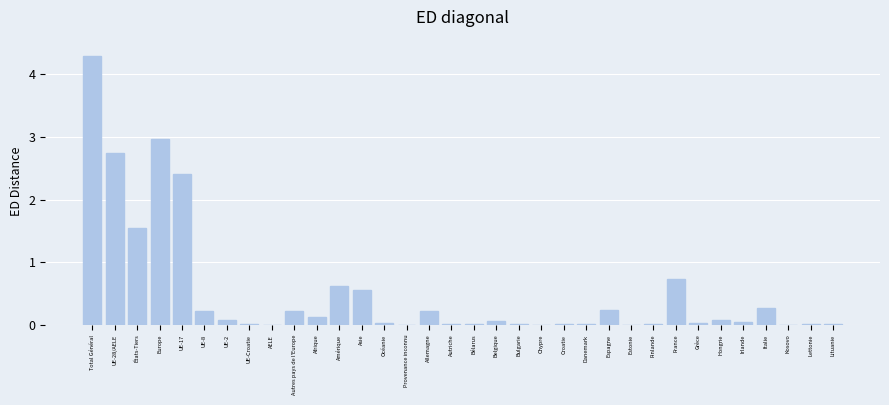

What is the greatest value displayed?

4.3